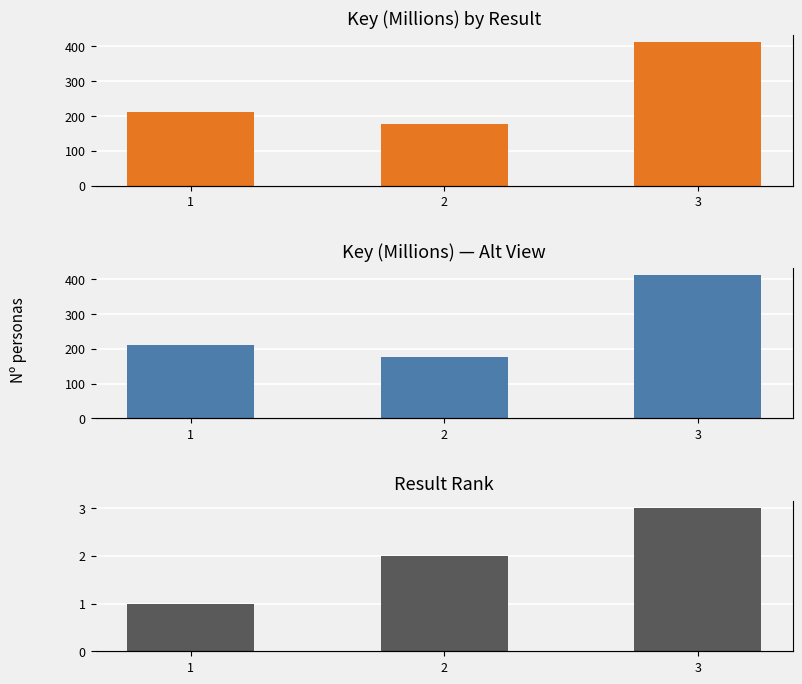

What is the difference between the maximum and minimum values in the Key (alt) series?

233.8